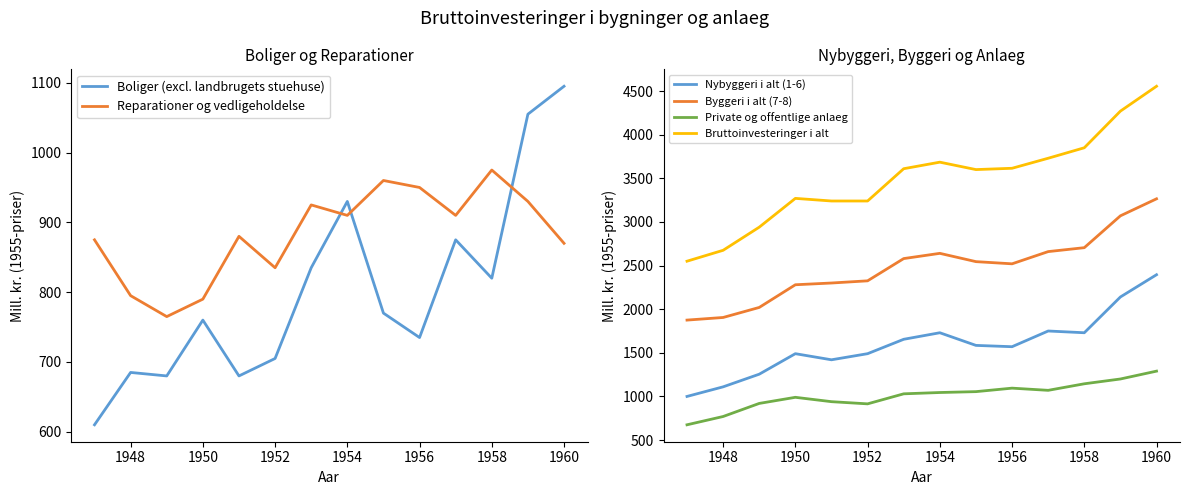

Which series ends up on top after the final intersection of Reparationer og vedligeholdelse and Boliger (excl. landbrugets stuehuse)?

Boliger (excl. landbrugets stuehuse)